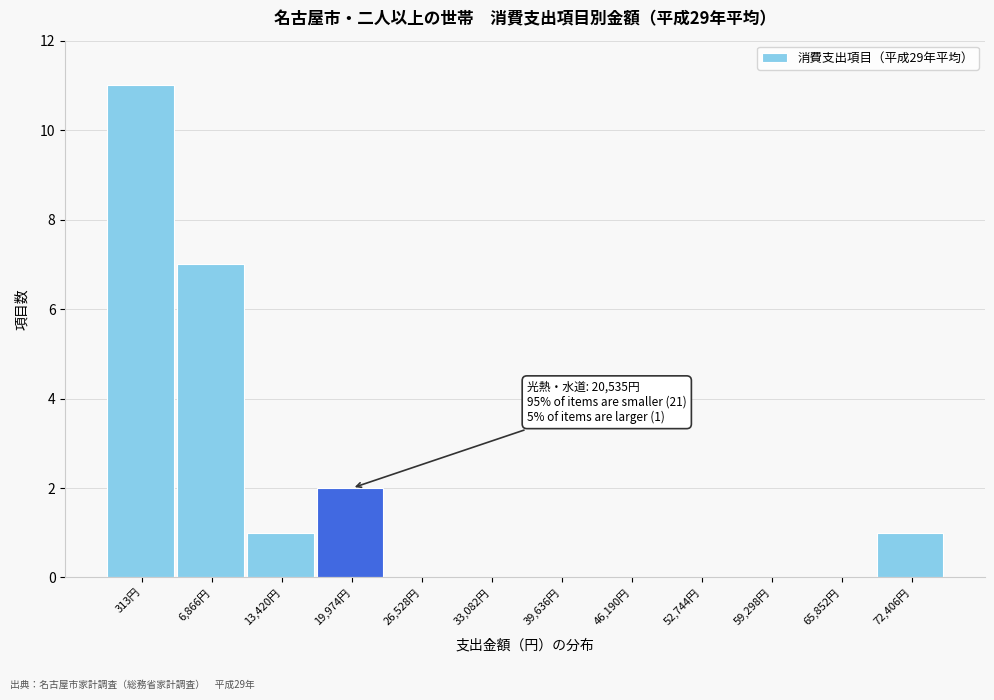

Reading left to right, list all the values displayed in this chart.

313円=11	6,866円=7	13,420円=1	19,974円=2	26,528円=0	33,082円=0	39,636円=0	46,190円=0	52,744円=0	59,298円=0	65,852円=0	72,406円=1